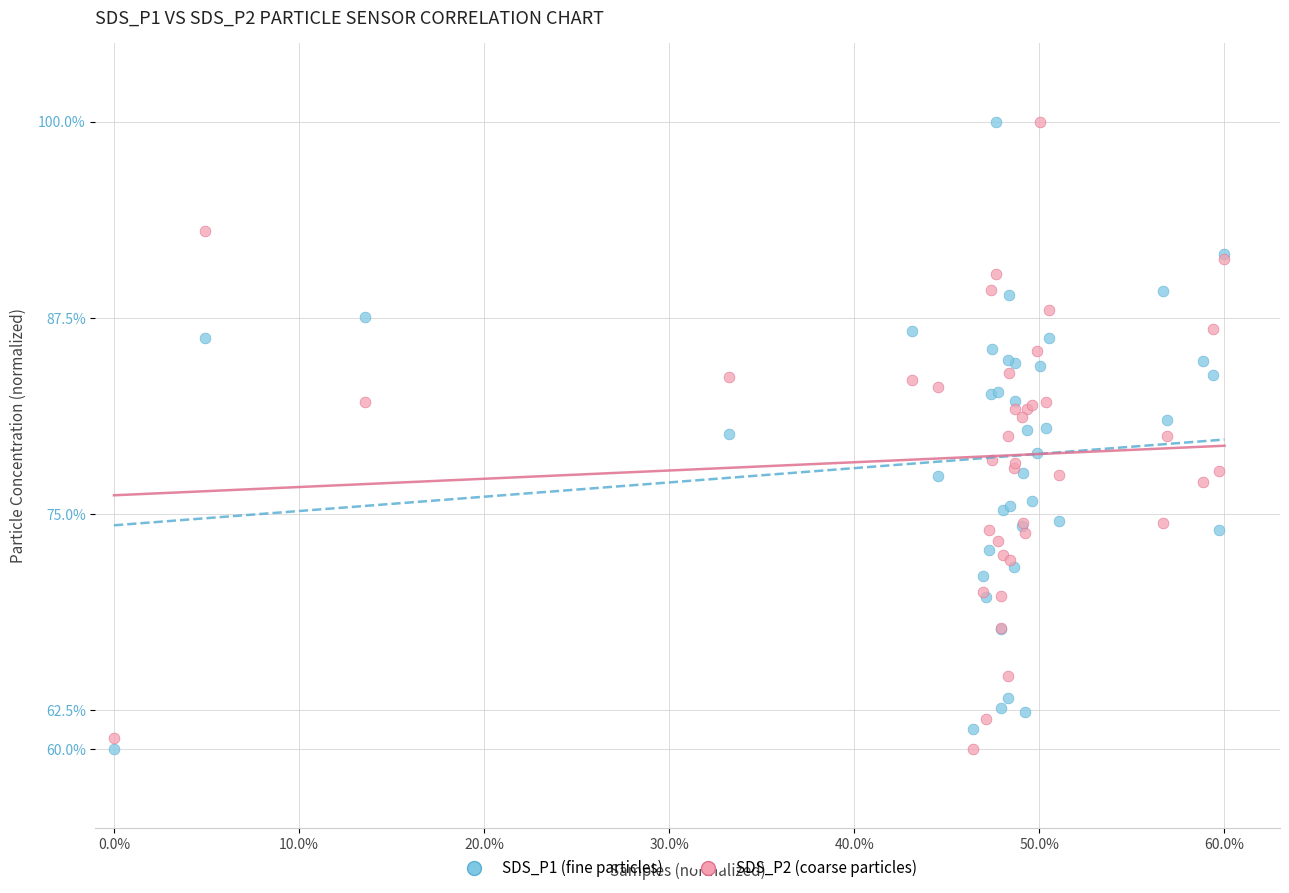

What is the X range (max minus min) for the scatter plot?

0.6